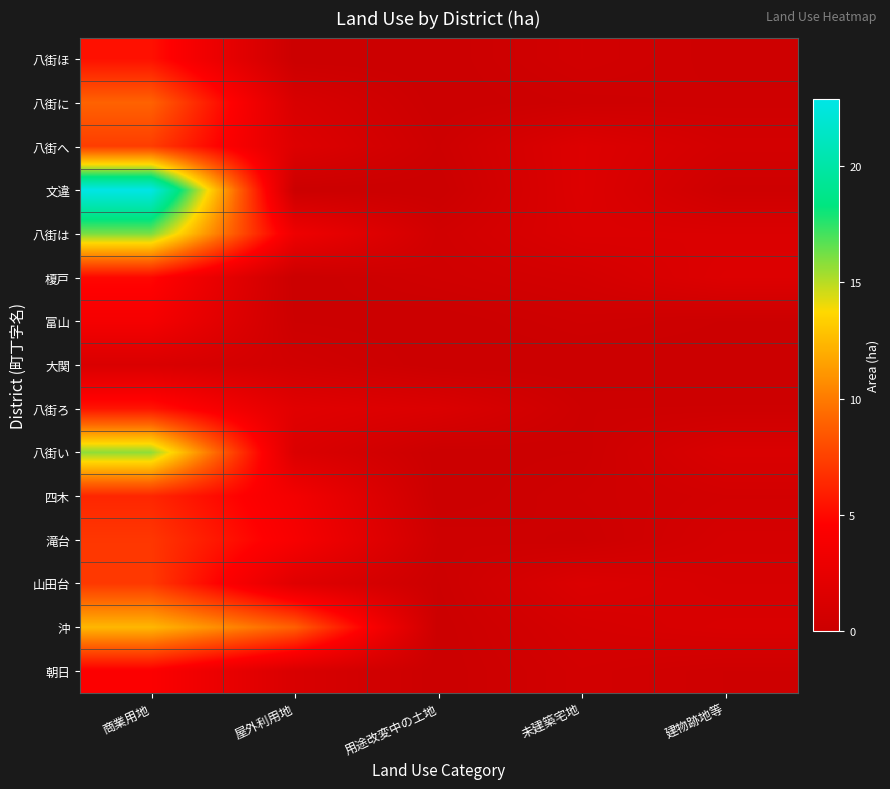

Which series has the largest total across all categories?

文違